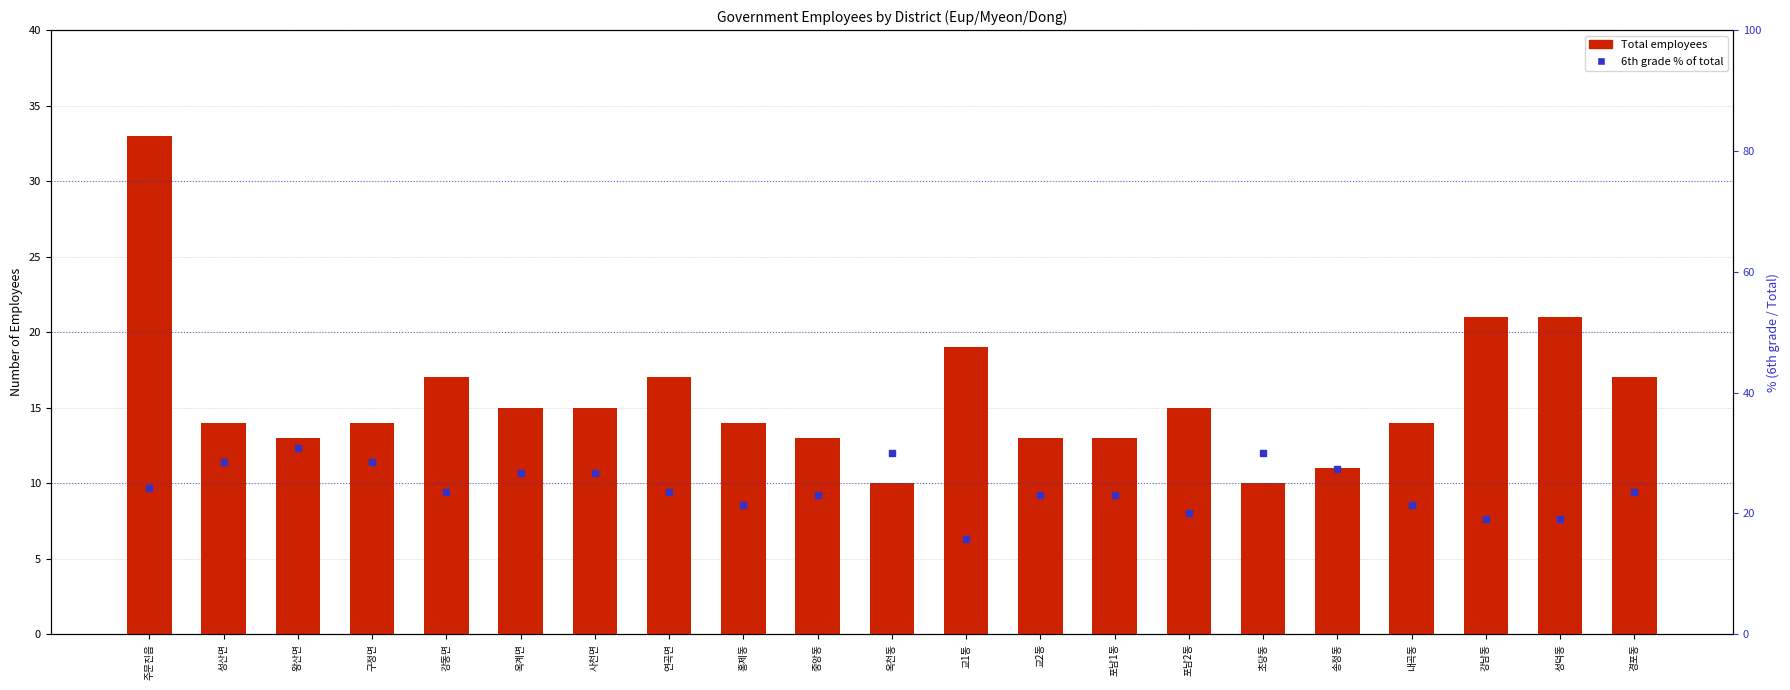

Which series has the largest Y range (max minus min)?

Total